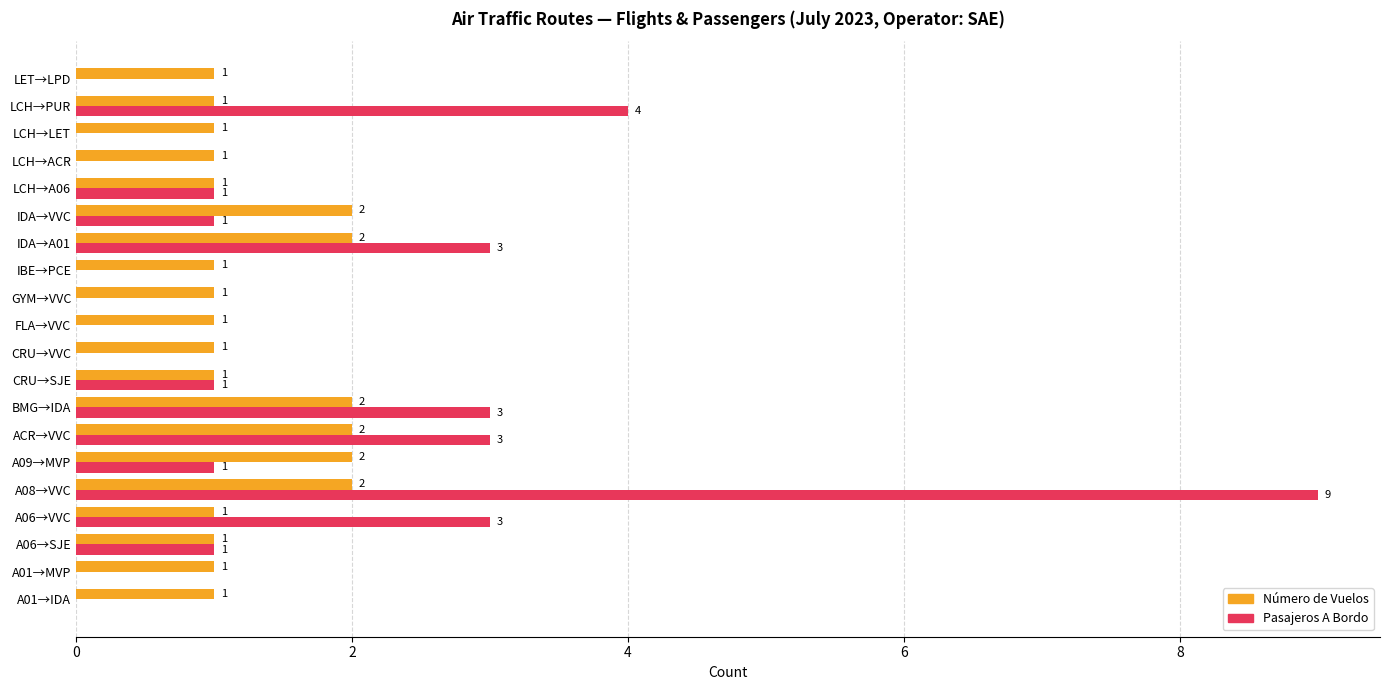

At which category is the sum across all series the highest?

A08→VVC